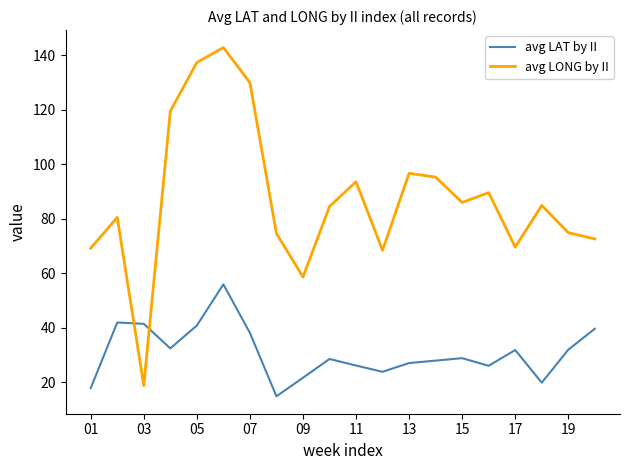

Which series has the widest spread of values?

avg LONG by II